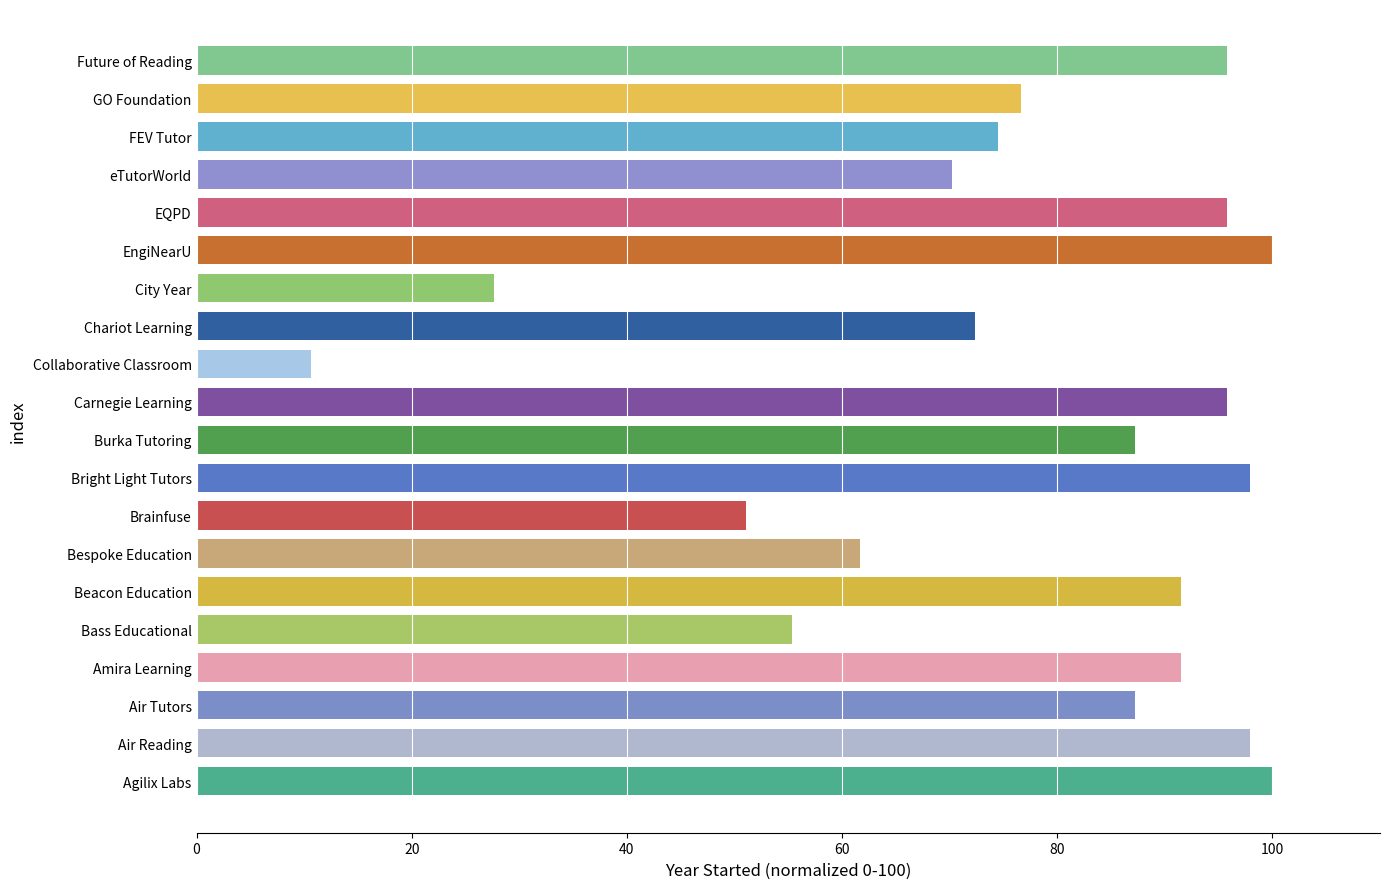

At which category does the chart reach its minimum across all series?

Collaborative Classroom